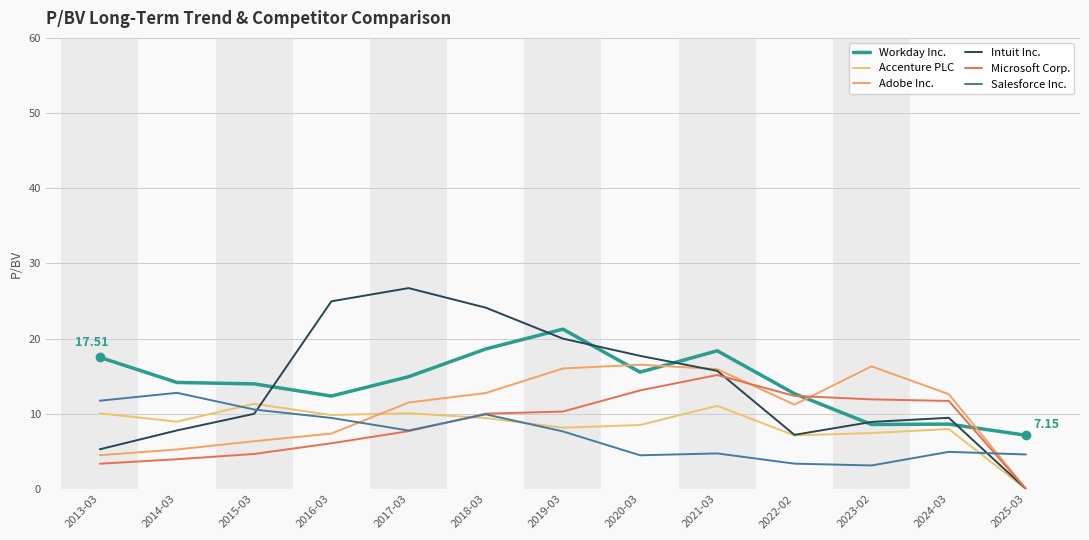

After their last crossing, which series has the higher values: Intuit Inc. or Salesforce Inc.?

Salesforce Inc.